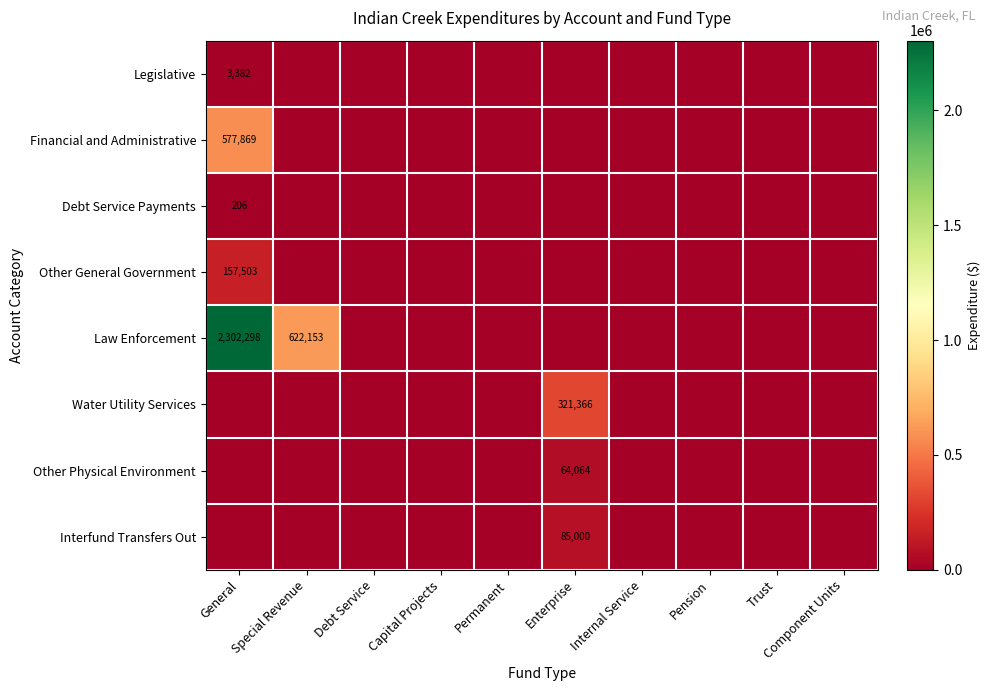

Is it true that Law Enforcement equals 2302298 at General?

True